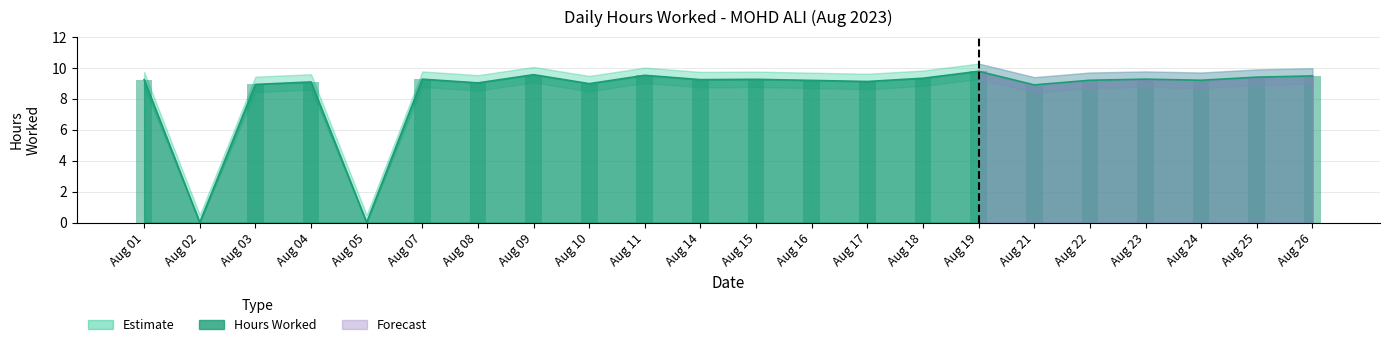

Which category has the lowest value across all series?

Aug 02